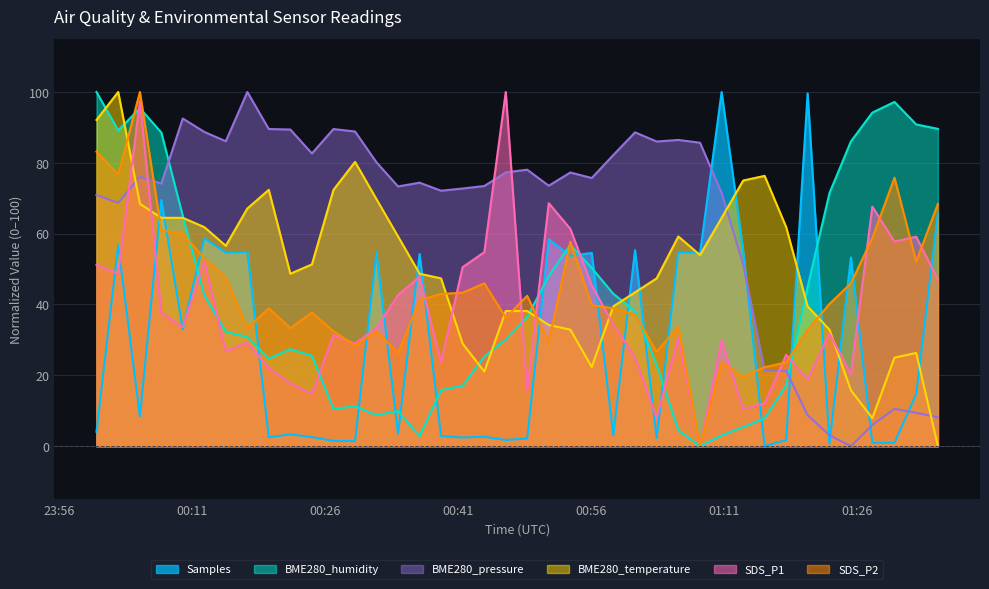

After their last crossing, which series has the higher values: Samples or SDS_P2?

SDS_P2